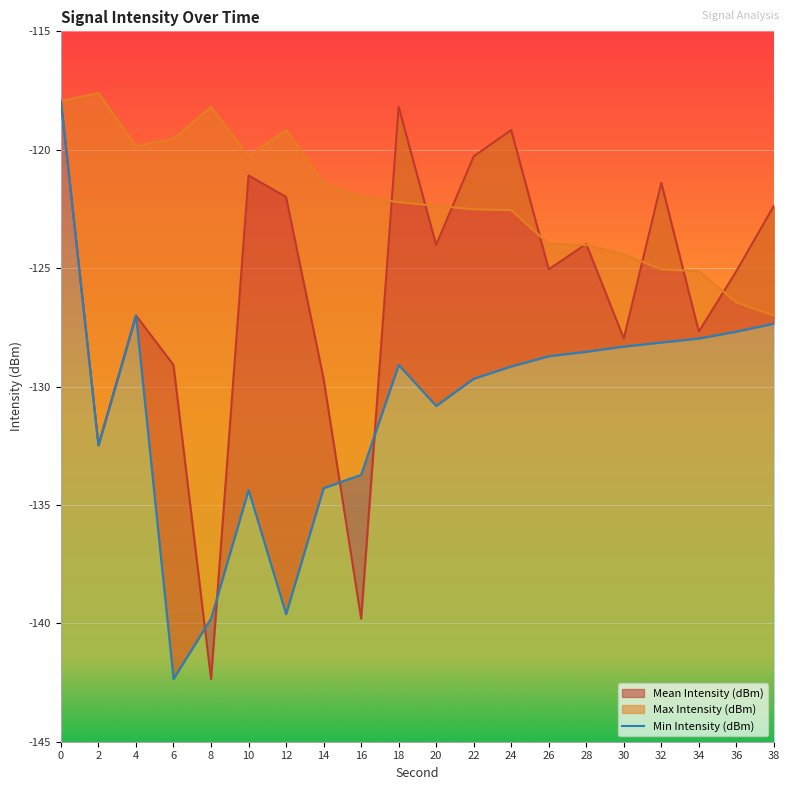

How many categories are shown in the chart?

20